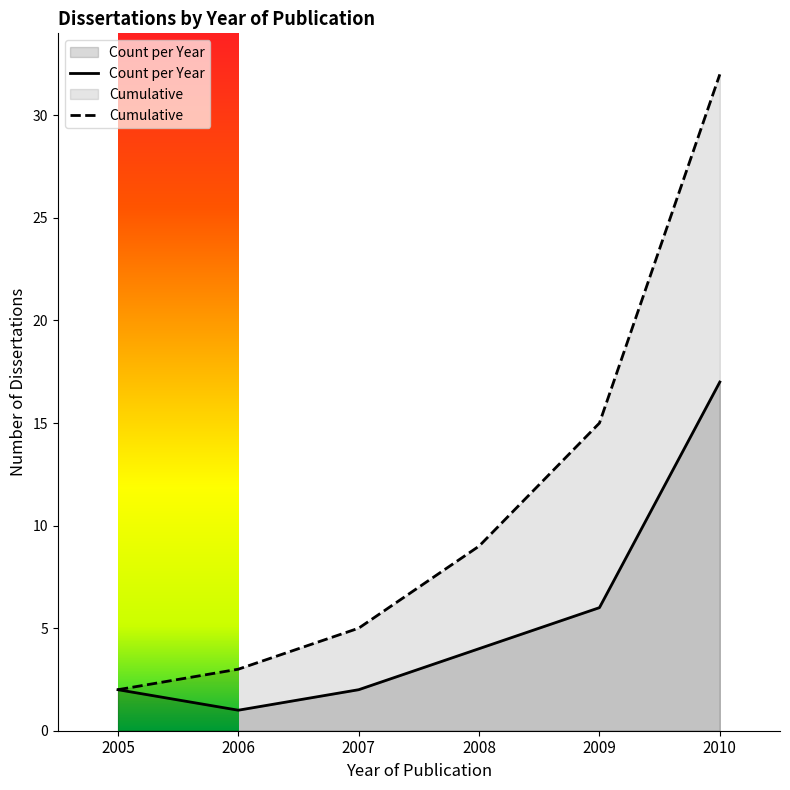

What are all the series names shown in the legend?

Count per Year, Cumulative